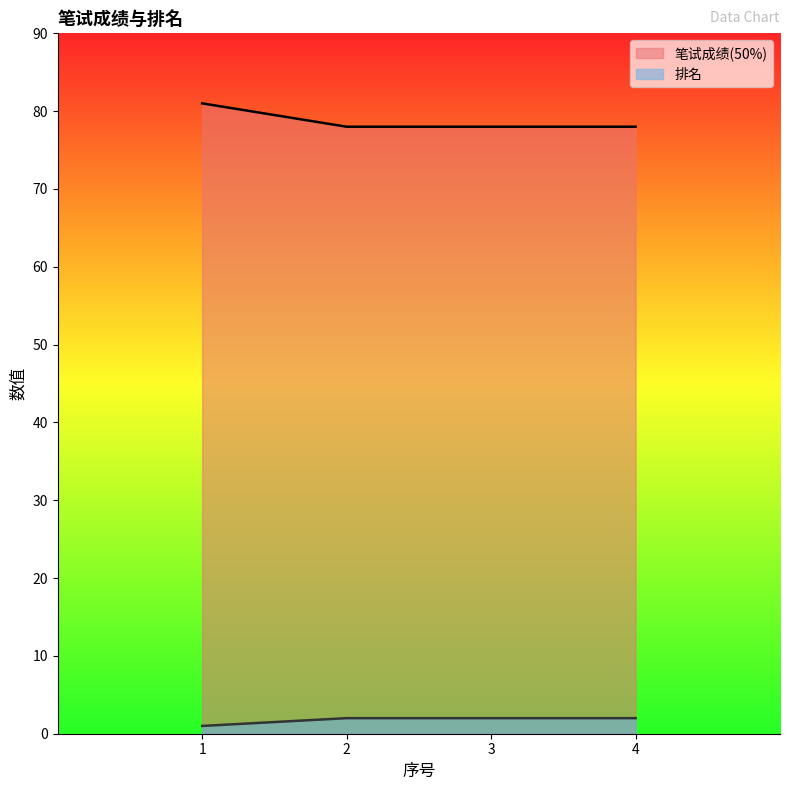

True or false: 笔试成绩(50%) and 排名 intersect in this chart.

False